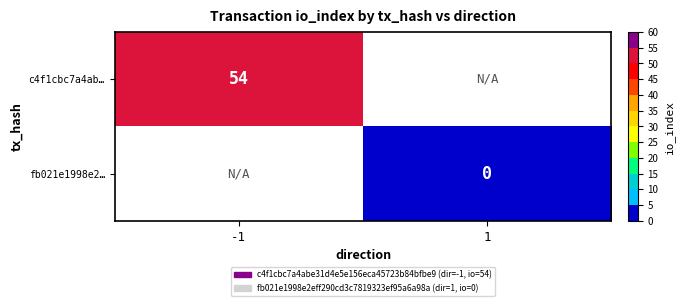

The value of c4f1cbc7a4ab… at -1 is 85.5. True or false?

False